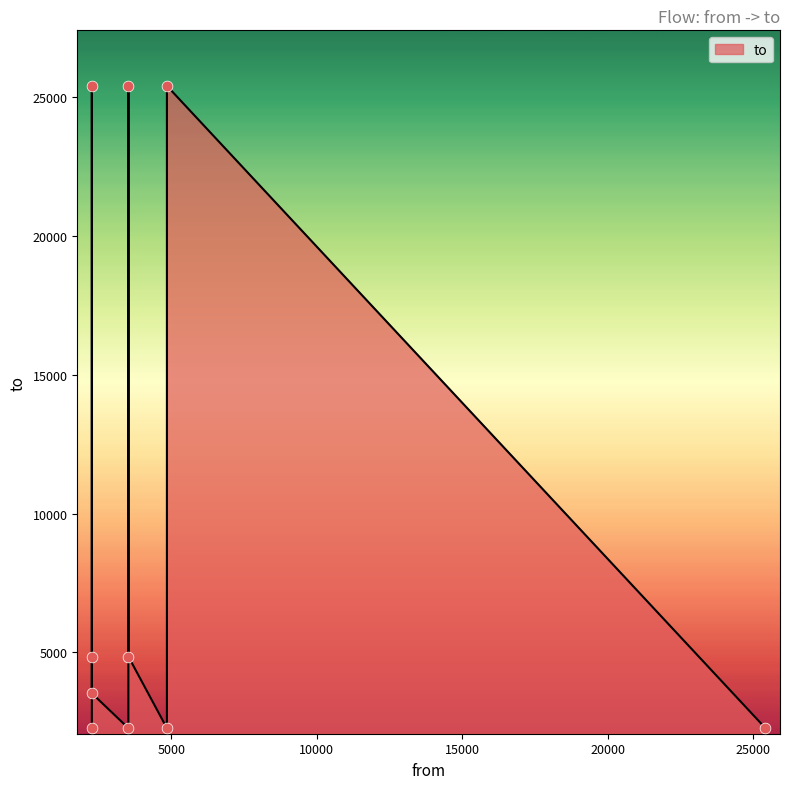

Approximately how many times larger is the value at 25411 compared to 3527?

0.1